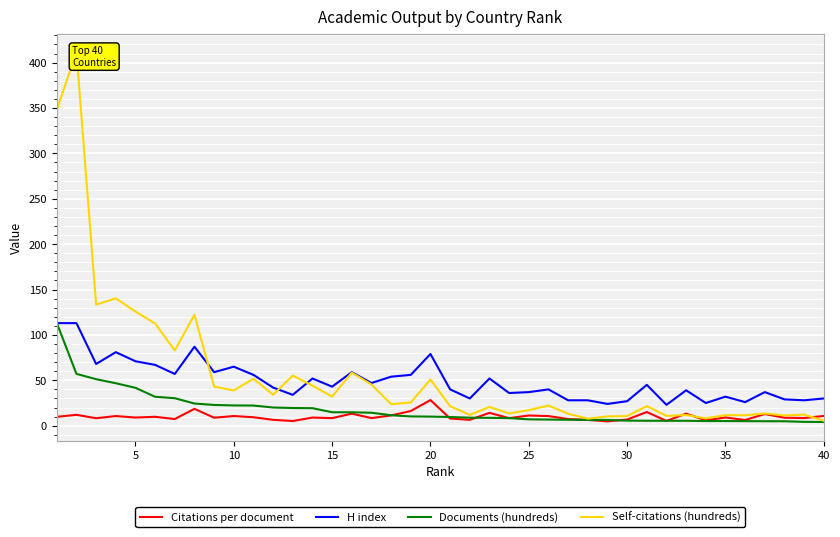

True or false: H index and Citations per document cross at least once.

False